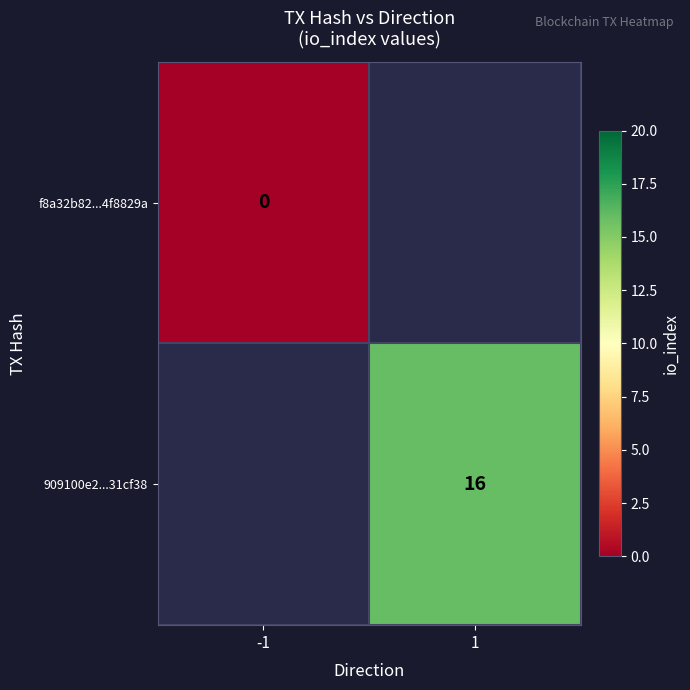

True or false: 909100e2...31cf38 has a value of 16 at 1.

True